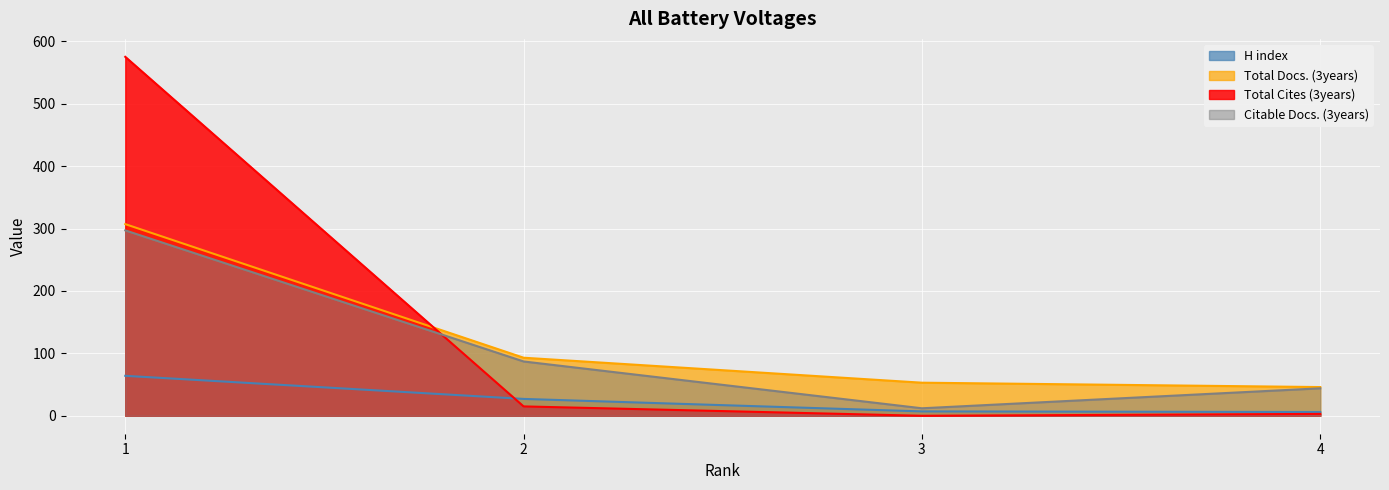

Count the Citable Docs. (3years) values in the range 44 to 297.

3